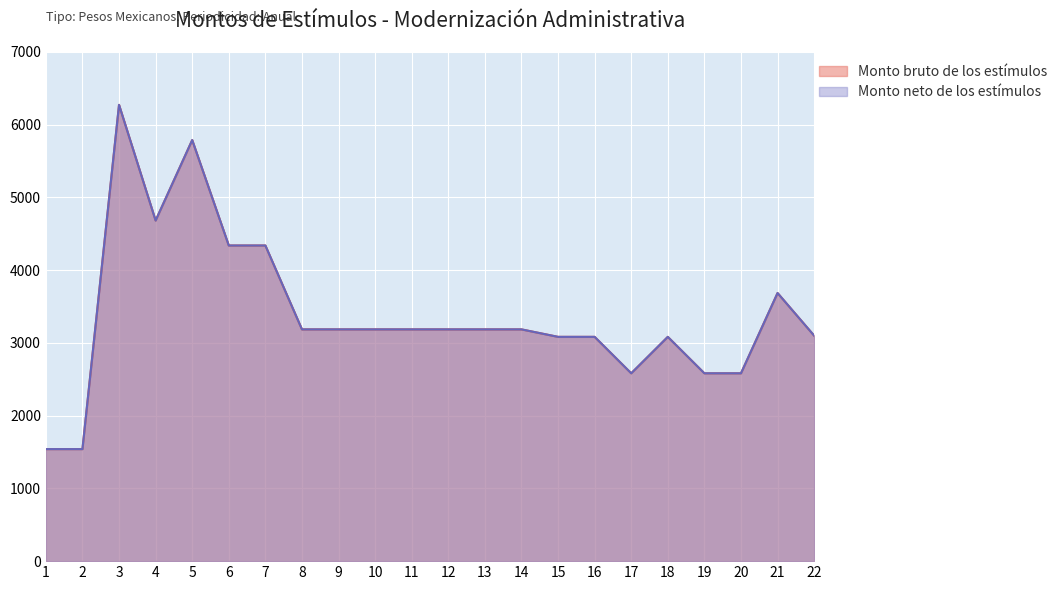

At which label does Monto bruto de los estímulos reach its peak?

3